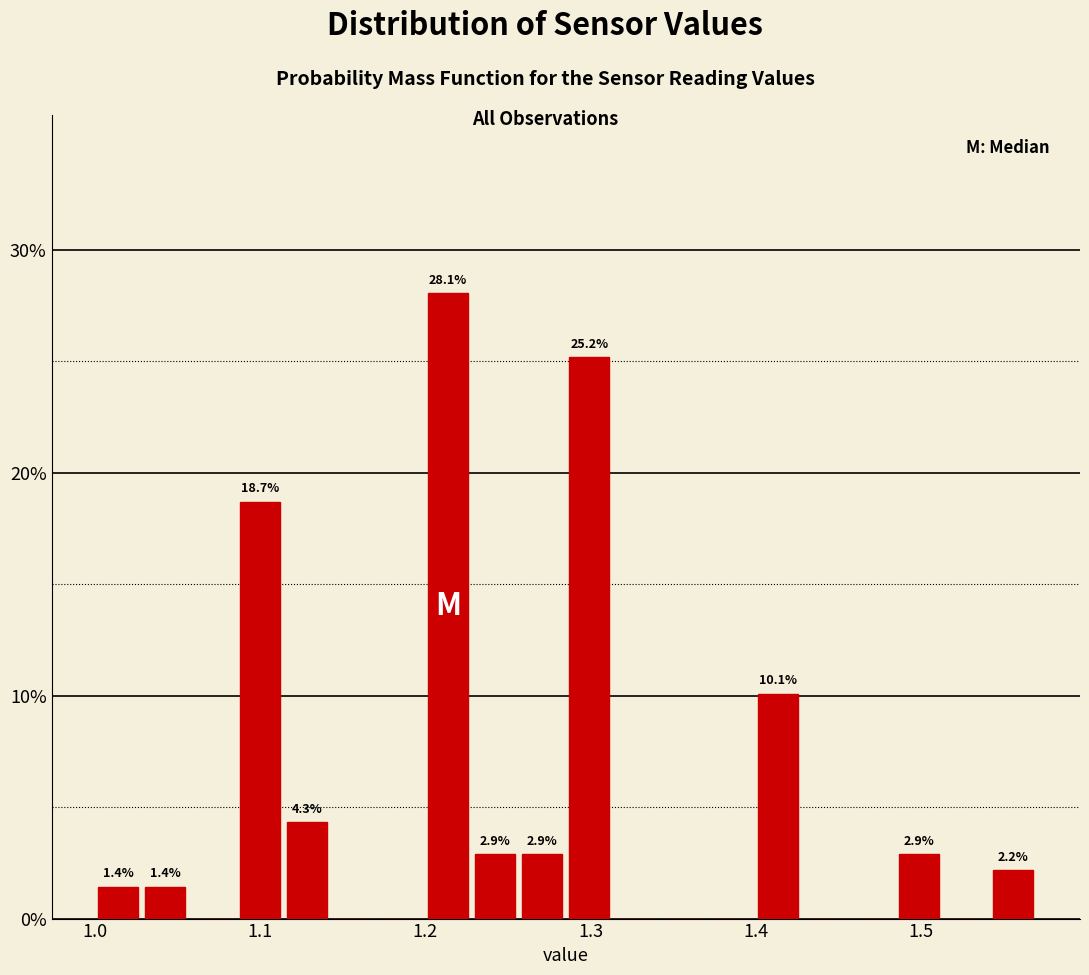

Around what value on the x-axis is the tallest bar? Give the approximate position of its centre, as read against the axis.

1.21